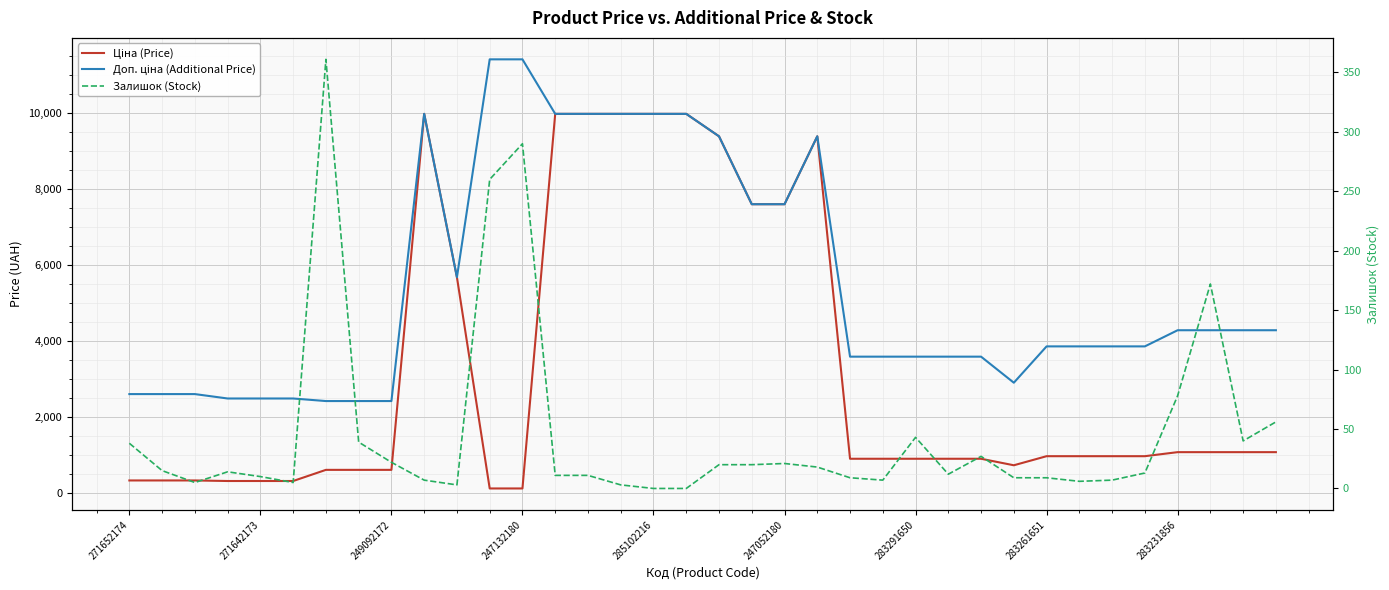

What is the value of the Доп. ціна (Additional Price) point at the 16th from the left?

9975.0